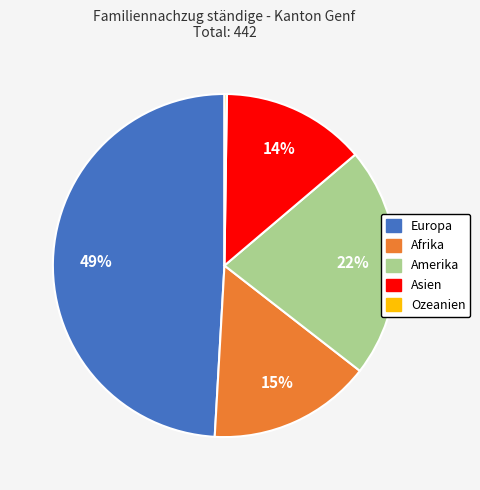

Is it true that Europa is 39% of the pie?

False